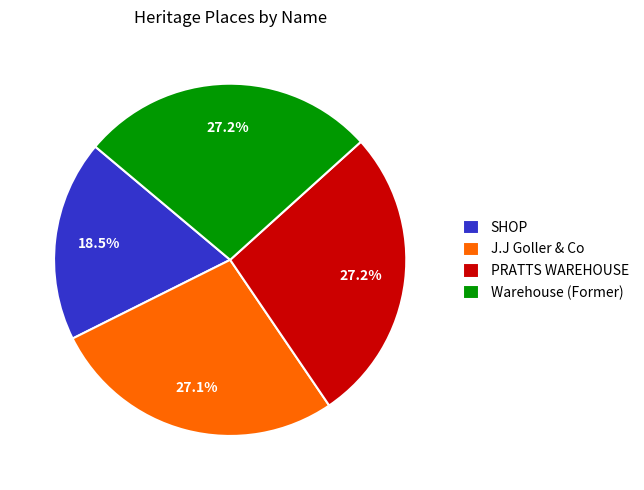

What percentage do J.J Goller & Co and SHOP together represent?

45.6%